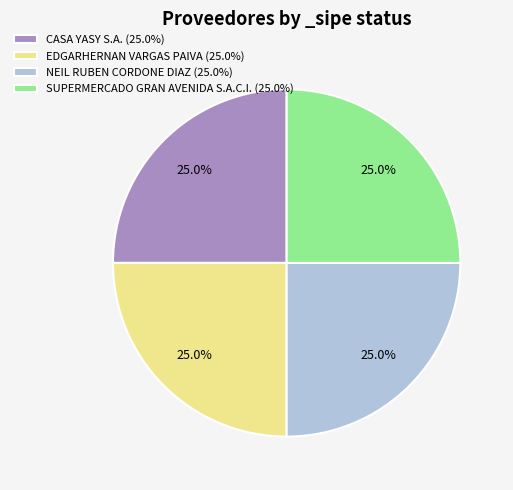

Is EDGARHERNAN VARGAS PAIVA (25.0%) the majority of the pie?

No